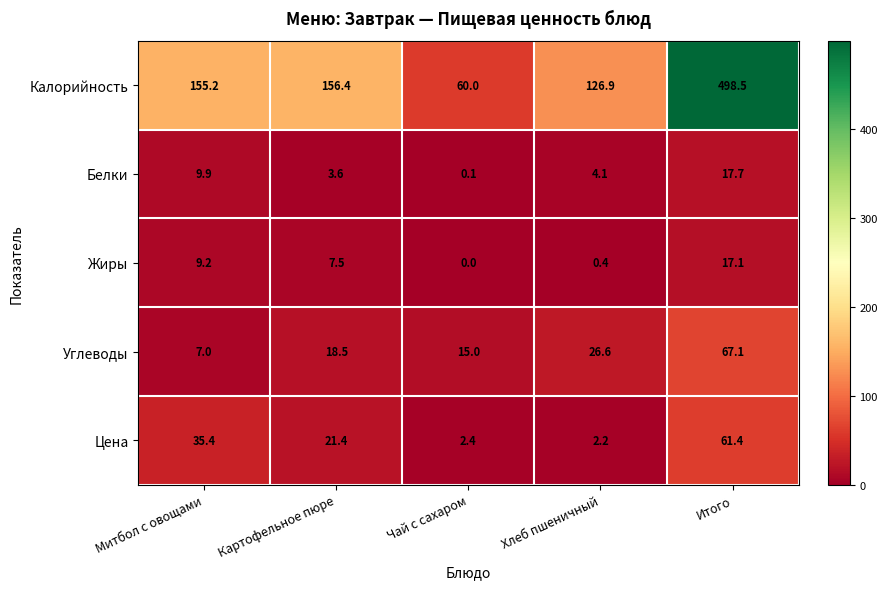

Reading left to right, extract all data points from this chart.

Калорийность: Митбол с овощами=155.2	Картофельное пюре=156.4	Чай с сахаром=60.0	Хлеб пшеничный=126.9	Итого=498.5
Белки: Митбол с овощами=9.9	Картофельное пюре=3.6	Чай с сахаром=0.1	Хлеб пшеничный=4.1	Итого=17.7
Жиры: Митбол с овощами=9.2	Картофельное пюре=7.5	Чай с сахаром=0.0	Хлеб пшеничный=0.4	Итого=17.1
Углеводы: Митбол с овощами=7.0	Картофельное пюре=18.5	Чай с сахаром=15.0	Хлеб пшеничный=26.6	Итого=67.1
Цена: Митбол с овощами=35.4	Картофельное пюре=21.4	Чай с сахаром=2.4	Хлеб пшеничный=2.2	Итого=61.4